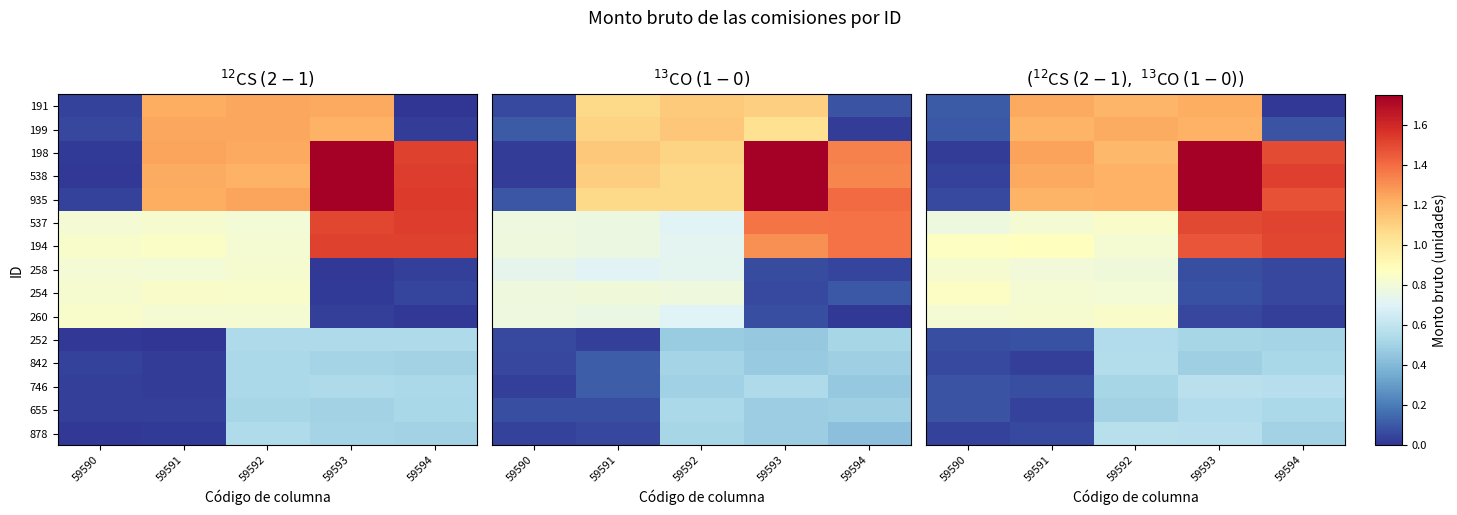

How many distinct data groups are displayed?

15